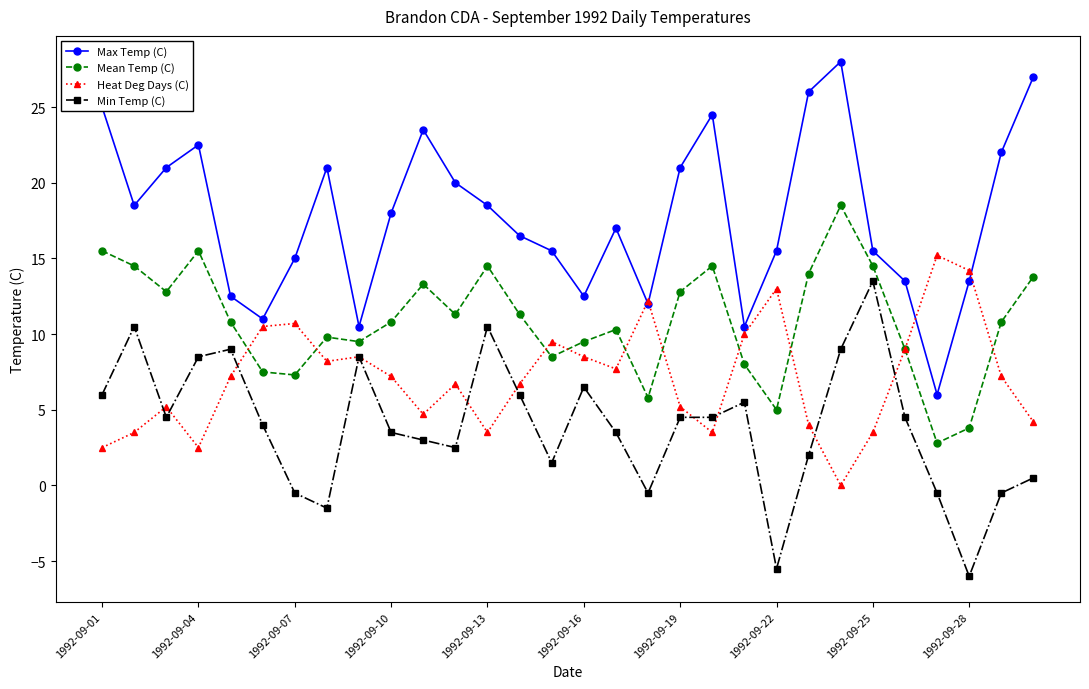

What are all the series names shown in the legend?

Max Temp (C), Mean Temp (C), Heat Deg Days (C), Min Temp (C)